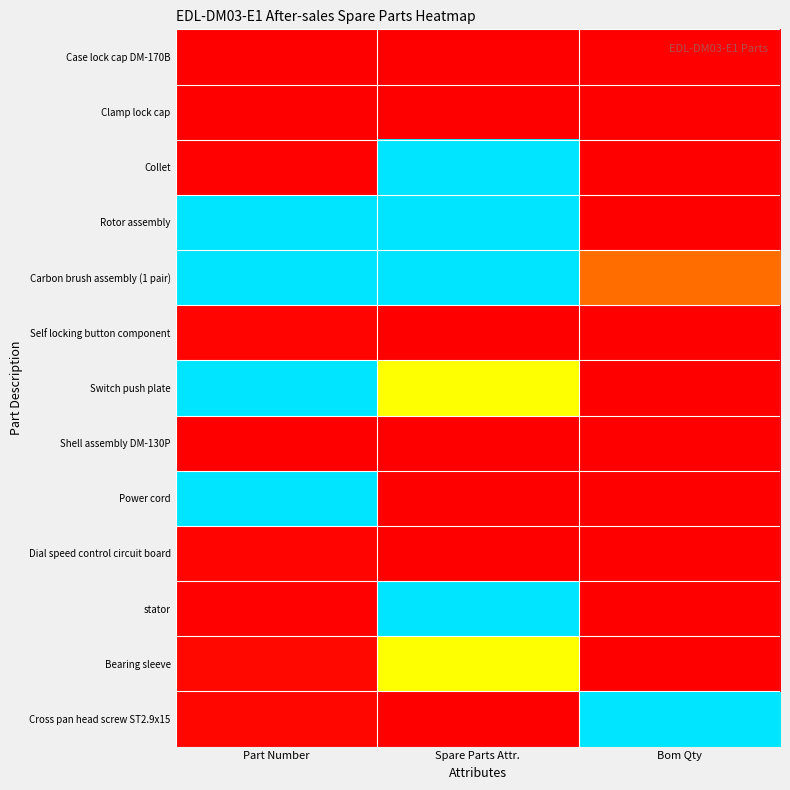

Reading left to right, transcribe all the data shown in this chart.

Case lock cap DM-170B: Part Number=0.0	Spare Parts Attr.=0.0	Bom Qty=0.0
Clamp lock cap: Part Number=0.0	Spare Parts Attr.=0.0	Bom Qty=0.0
Collet: Part Number=0.0	Spare Parts Attr.=1.0	Bom Qty=0.0
Rotor assembly: Part Number=1.0	Spare Parts Attr.=1.0	Bom Qty=0.0
Carbon brush assembly (1 pair): Part Number=1.0	Spare Parts Attr.=1.0	Bom Qty=0.2
Self locking button component: Part Number=0.0	Spare Parts Attr.=0.0	Bom Qty=0.0
Switch push plate: Part Number=1.0	Spare Parts Attr.=0.5	Bom Qty=0.0
Shell assembly DM-130P: Part Number=0.0	Spare Parts Attr.=0.0	Bom Qty=0.0
Power cord: Part Number=1.0	Spare Parts Attr.=0.0	Bom Qty=0.0
Dial speed control circuit board: Part Number=0.0	Spare Parts Attr.=0.0	Bom Qty=0.0
stator: Part Number=0.0	Spare Parts Attr.=1.0	Bom Qty=0.0
Bearing sleeve: Part Number=0.0	Spare Parts Attr.=0.5	Bom Qty=0.0
Cross pan head screw ST2.9x15: Part Number=0.0	Spare Parts Attr.=0.0	Bom Qty=1.0